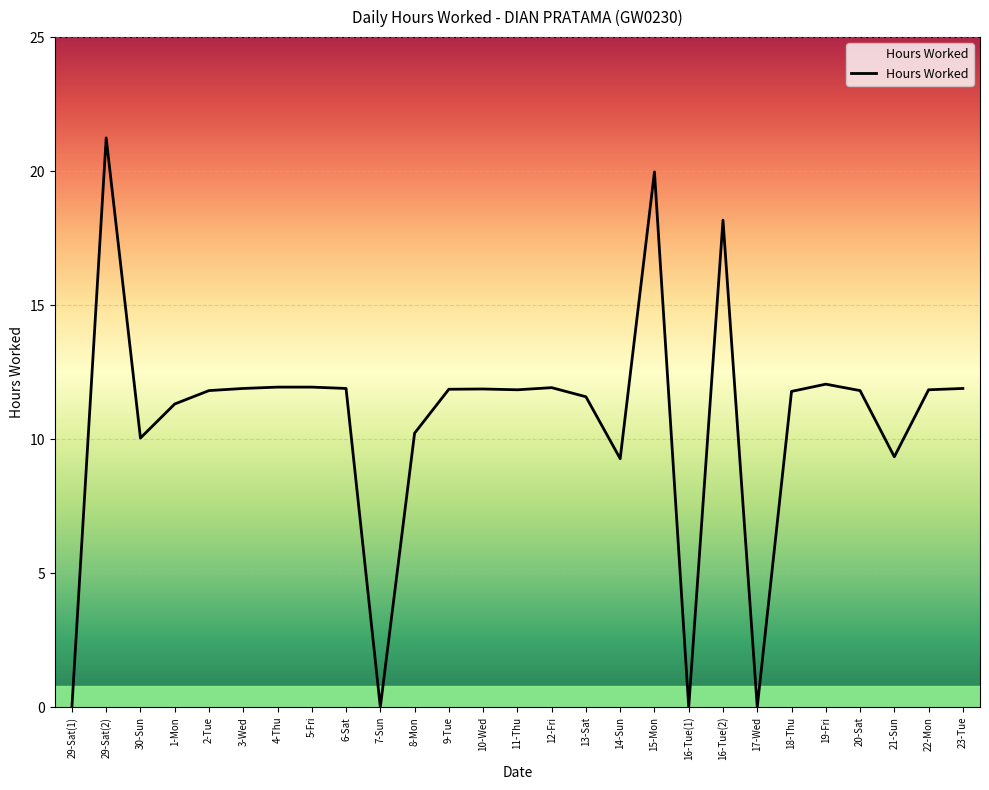

The chart shows a value of 6.0 at 21-Sun. True or false?

False